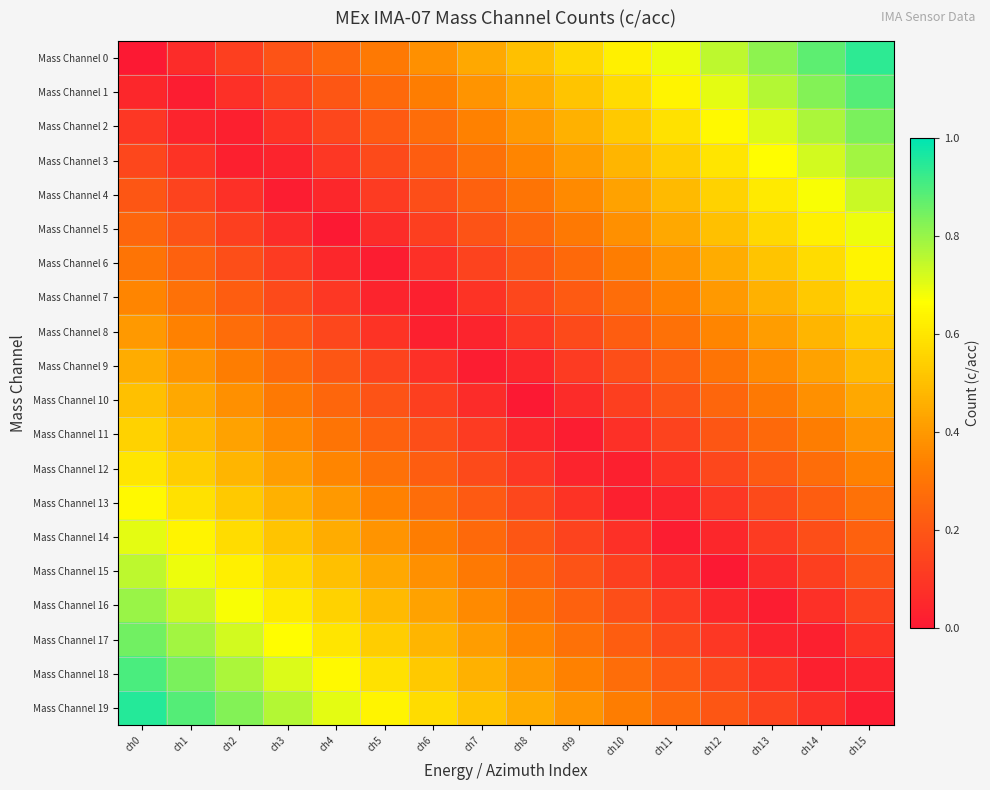

At ch9, list the series in order from largest to smallest.

Mass Channel 0, Mass Channel 1, Mass Channel 2, Mass Channel 3, Mass Channel 19, Mass Channel 4, Mass Channel 18, Mass Channel 5, Mass Channel 17, Mass Channel 6, Mass Channel 16, Mass Channel 7, Mass Channel 15, Mass Channel 8, Mass Channel 14, Mass Channel 9, Mass Channel 13, Mass Channel 10, Mass Channel 12, Mass Channel 11